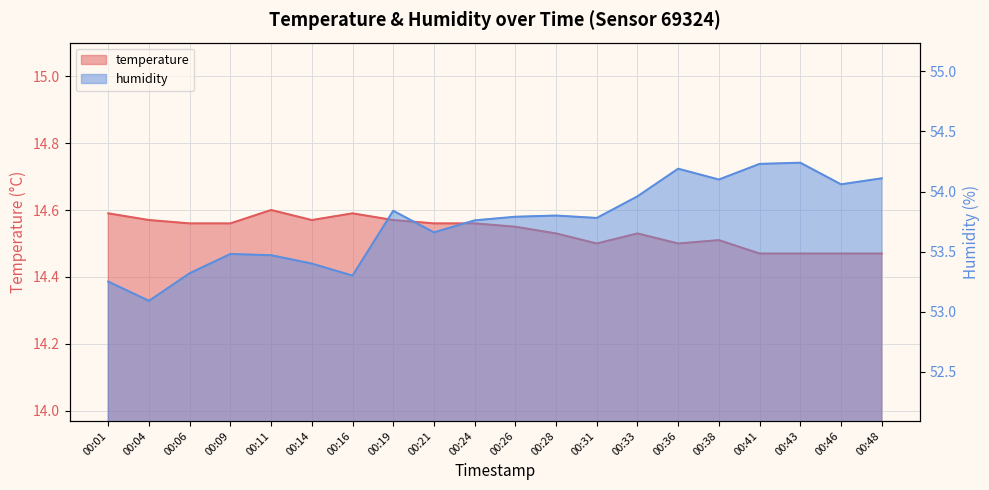

Which has a higher value, 00:26 or 00:36?

00:26